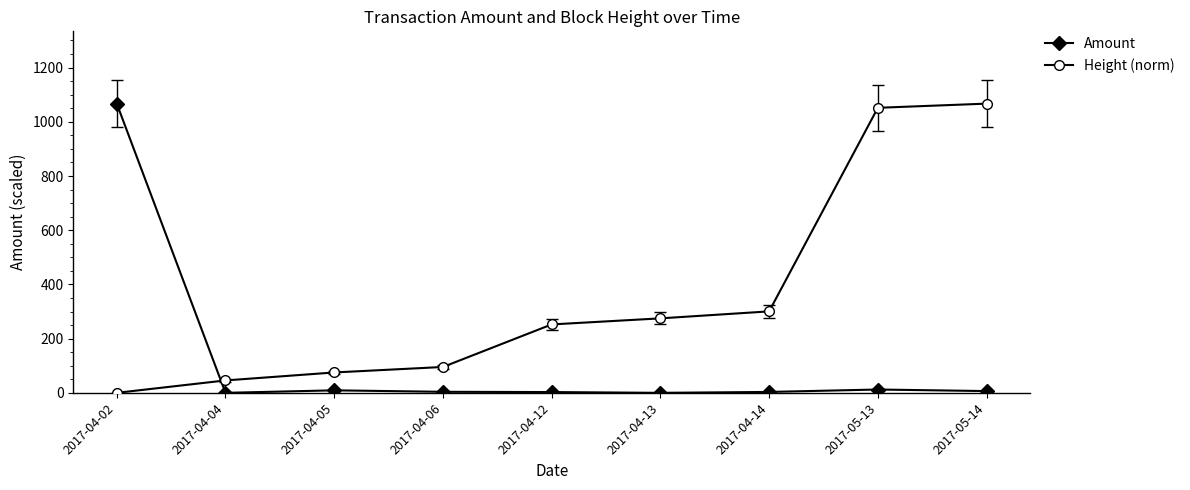

How many lines are shown in the chart?

2